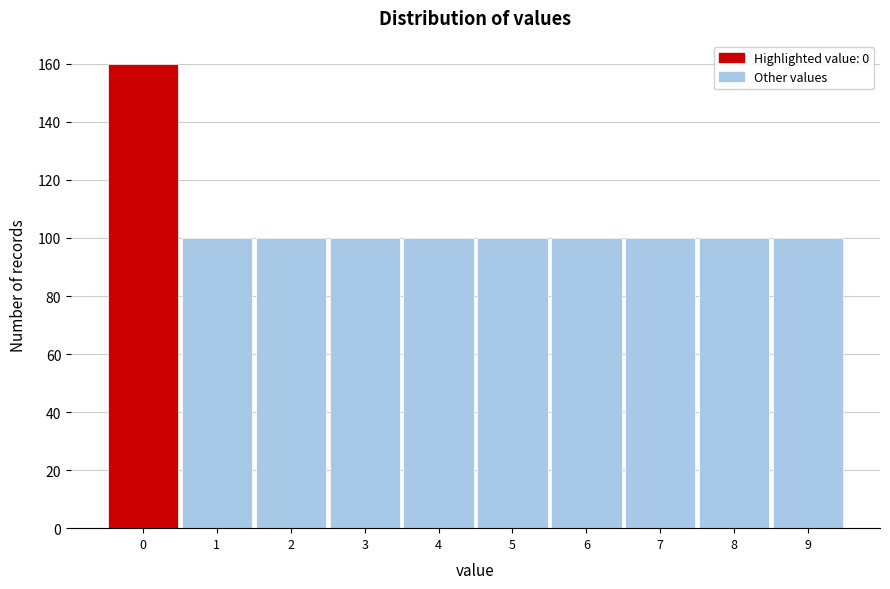

Over which range of the x-axis is the bar tallest?

-0.5 to 0.5